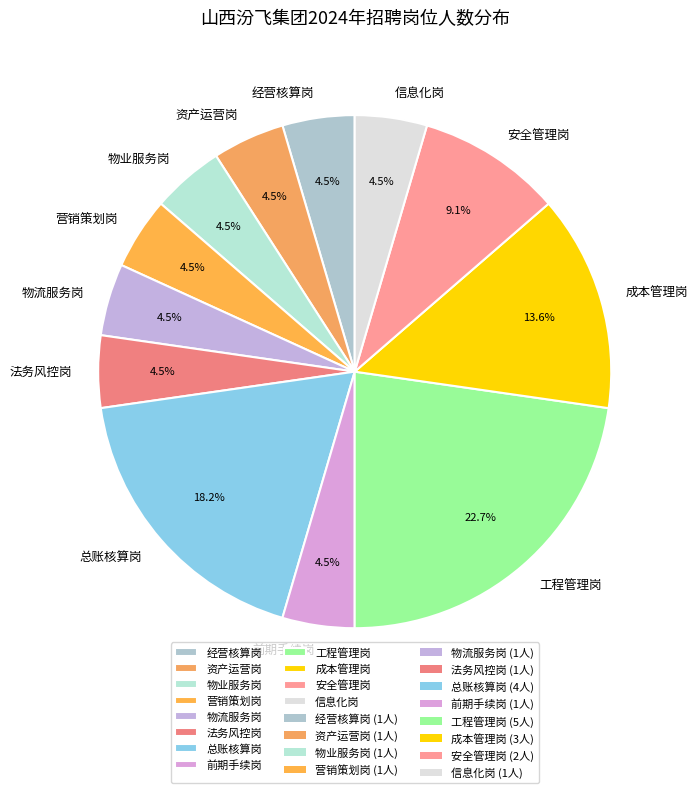

To the nearest percent, what is the average slice percentage?

8%